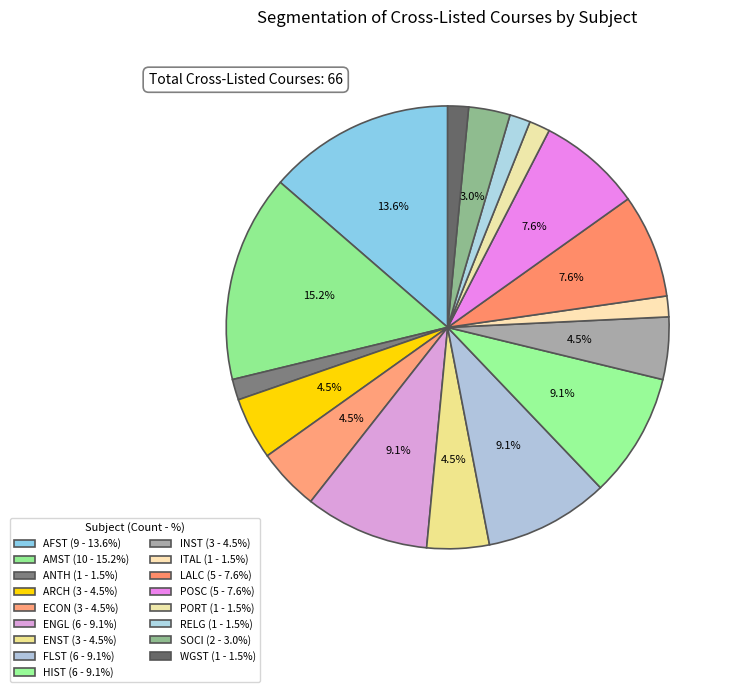

Does any single category account for the majority?

No